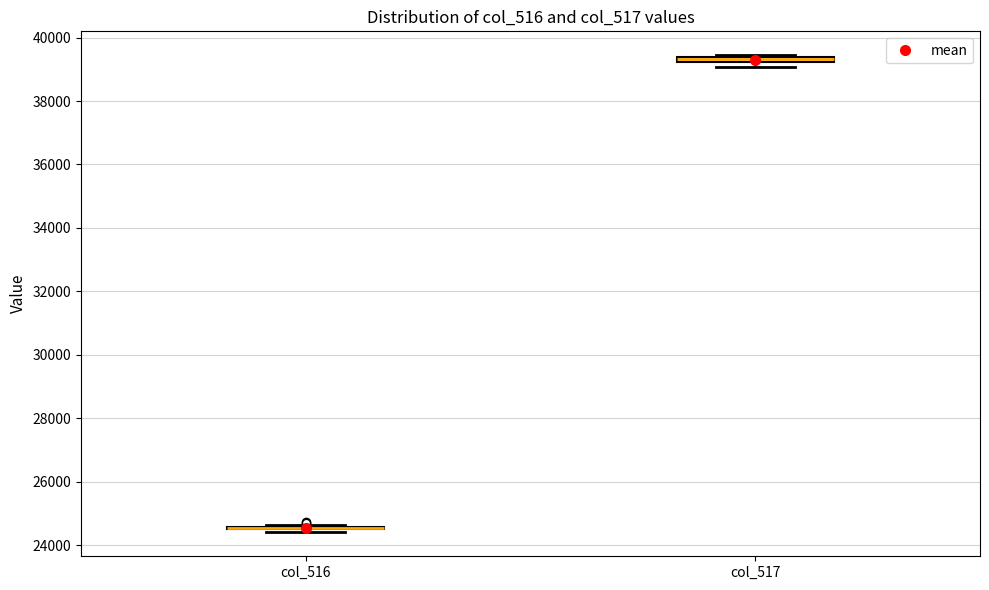

Where is the upper edge of the box for col_517 on the y-axis? The values are not printed on the chart, so give them approximately, as read against the axis.

39400